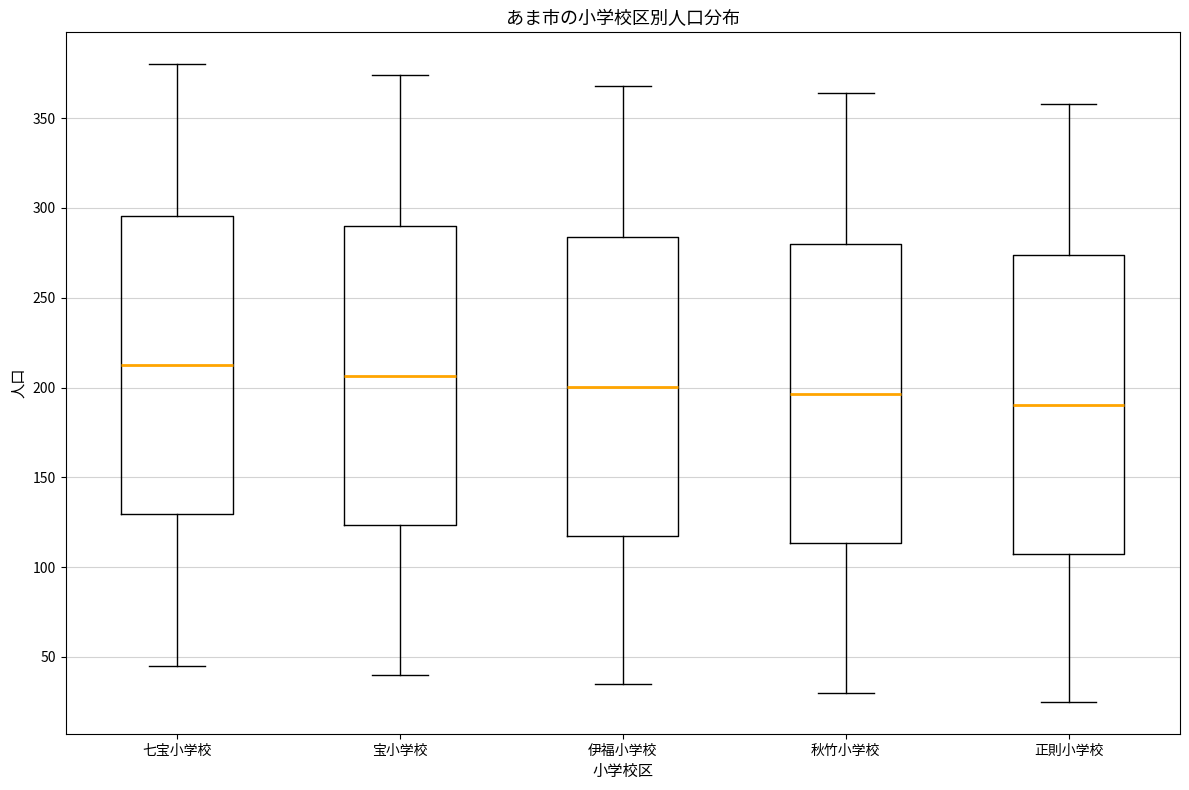

Which box's median line is the lowest?

正則小学校